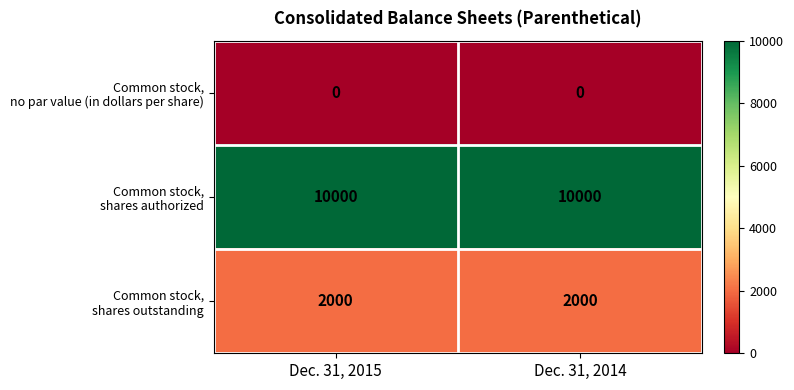

What is the spread (max minus min) of values at Dec. 31, 2015?

10000